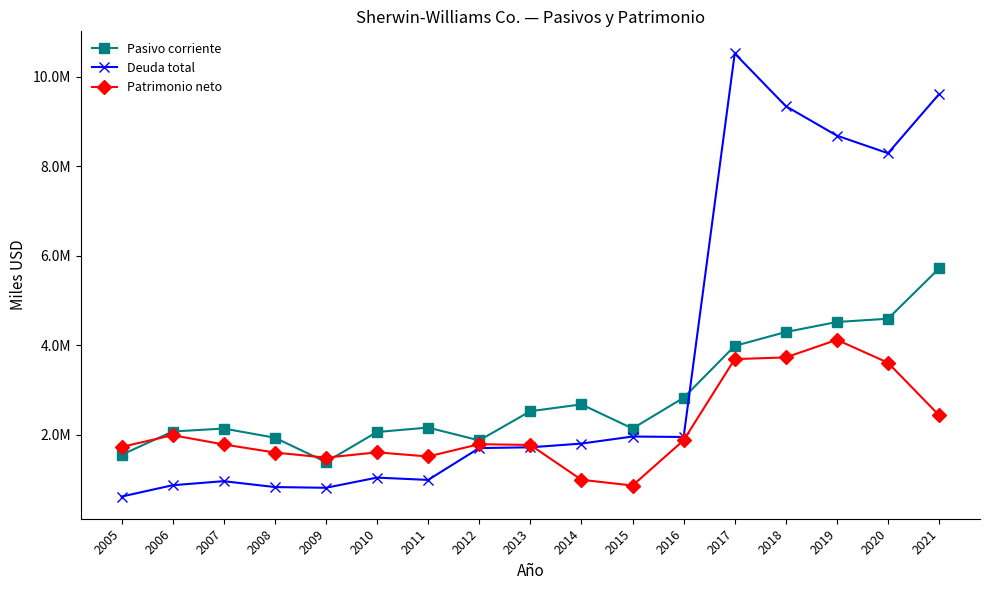

Reading left to right, extract all data points from this chart.

Pasivo corriente: 2005=1554371	2006=2074815	2007=2141385	2008=1936736	2009=1393668	2010=2063940	2011=2162661	2012=1876436	2013=2528557	2014=2680666	2015=2141859	2016=2829179	2017=3987180	2018=4297747	2019=4521900	2020=4594400	2021=5719500
Deuda total: 2005=621170	2006=874507	2007=965448	2008=833735	2009=817611	2010=1044793	2011=993367	2012=1704889	2013=1721872	2014=1805416	2015=1962812	2016=1952540	2017=10520655	2018=9343651	2019=8685200	2020=8292100	2021=9615000
Patrimonio neto: 2005=1730612	2006=1992360	2007=1785727	2008=1605648	2009=1490950	2010=1609440	2011=1516919	2012=1791804	2013=1774535	2014=996470	2015=867910	2016=1878441	2017=3692188	2018=3730745	2019=4123300	2020=3610800	2021=2437200